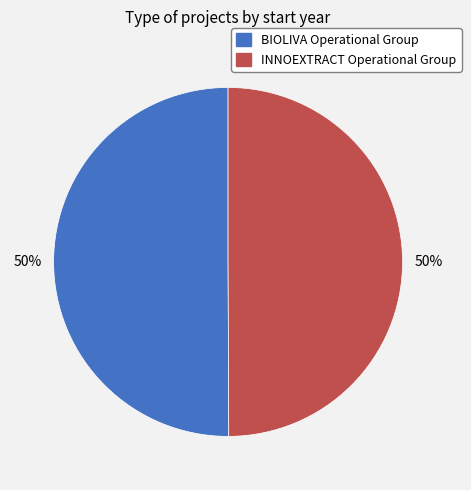

Approximately how many times larger is the value at INNOEXTRACT Operational Group compared to BIOLIVA Operational Group?

1.0